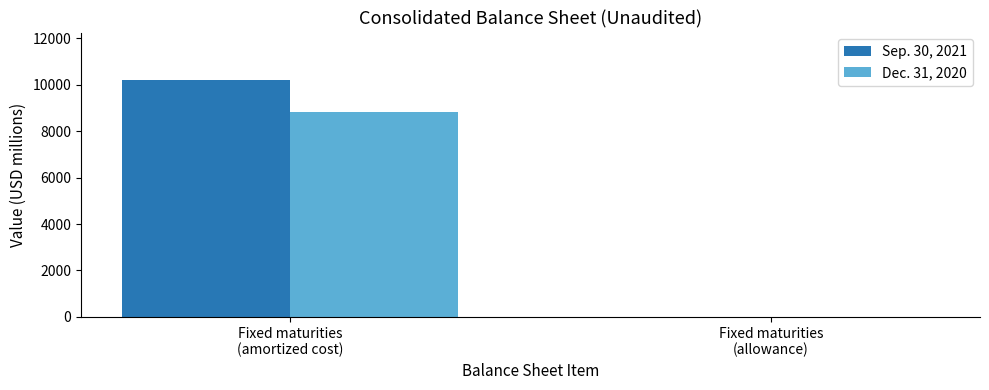

The value of Sep. 30, 2021 at Fixed maturities
(amortized cost) is 5454. True or false?

False